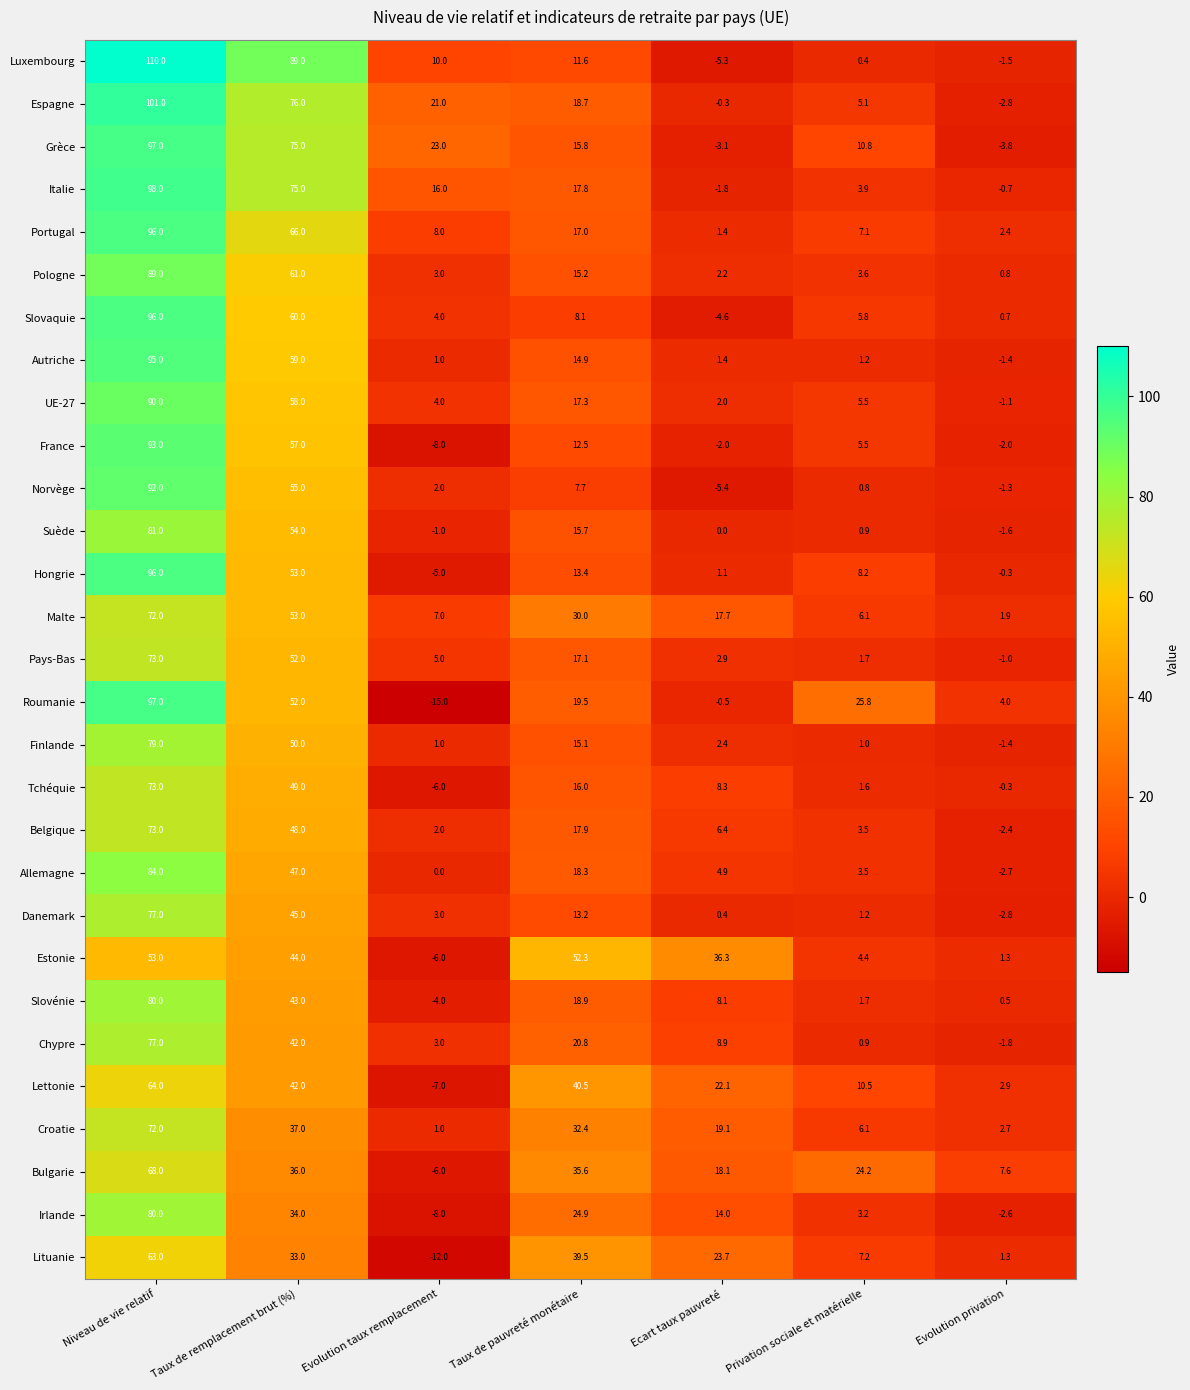

Is it true that Finlande equals 5.3 at Taux de pauvreté monétaire?

False